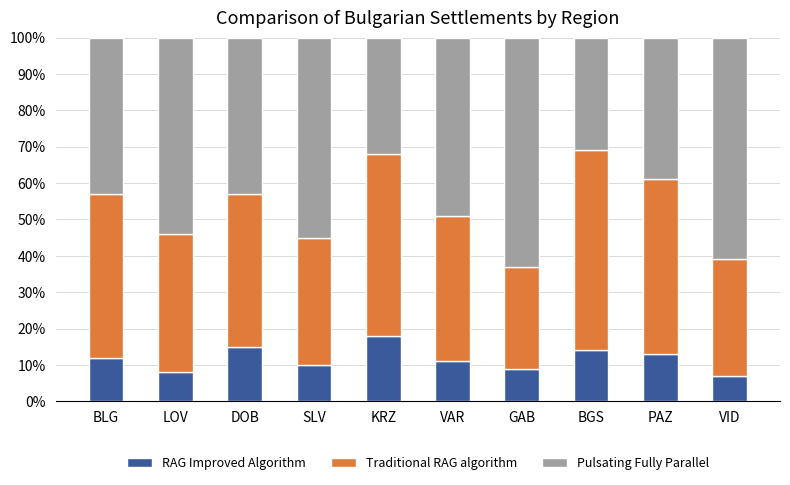

What is the total value across all series at DOB?

100